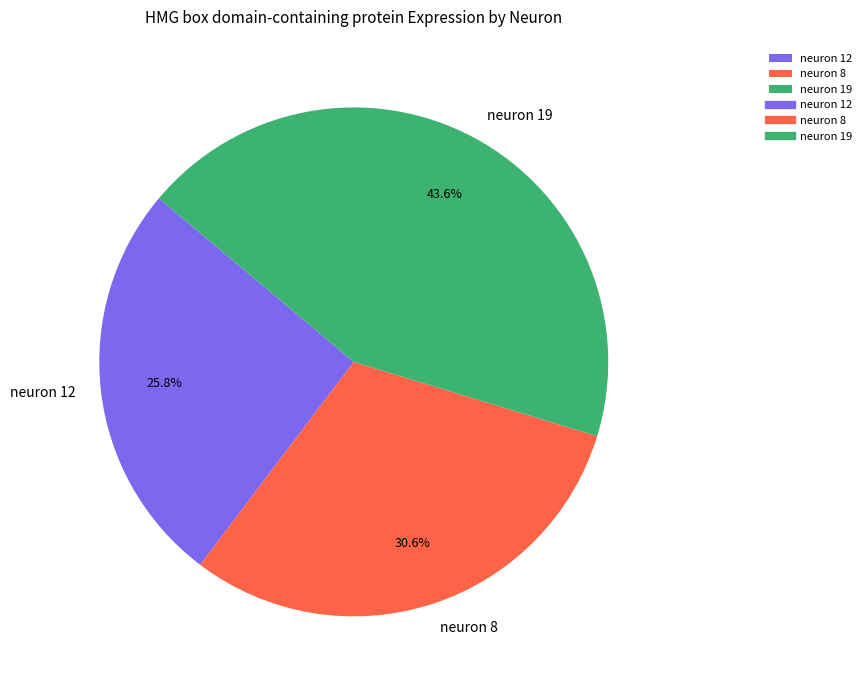

What percentage is NOT represented by neuron 19?

56.4%